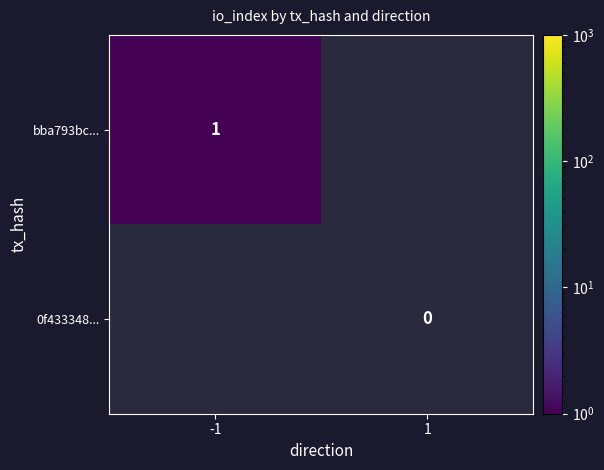

Which has a higher value, 1 or -1?

-1